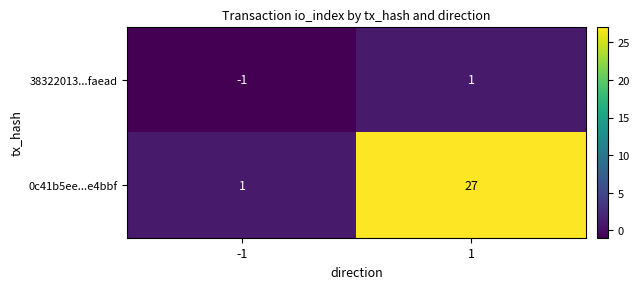

Which series has the largest total across all categories?

0c41b5ee...e4bbf